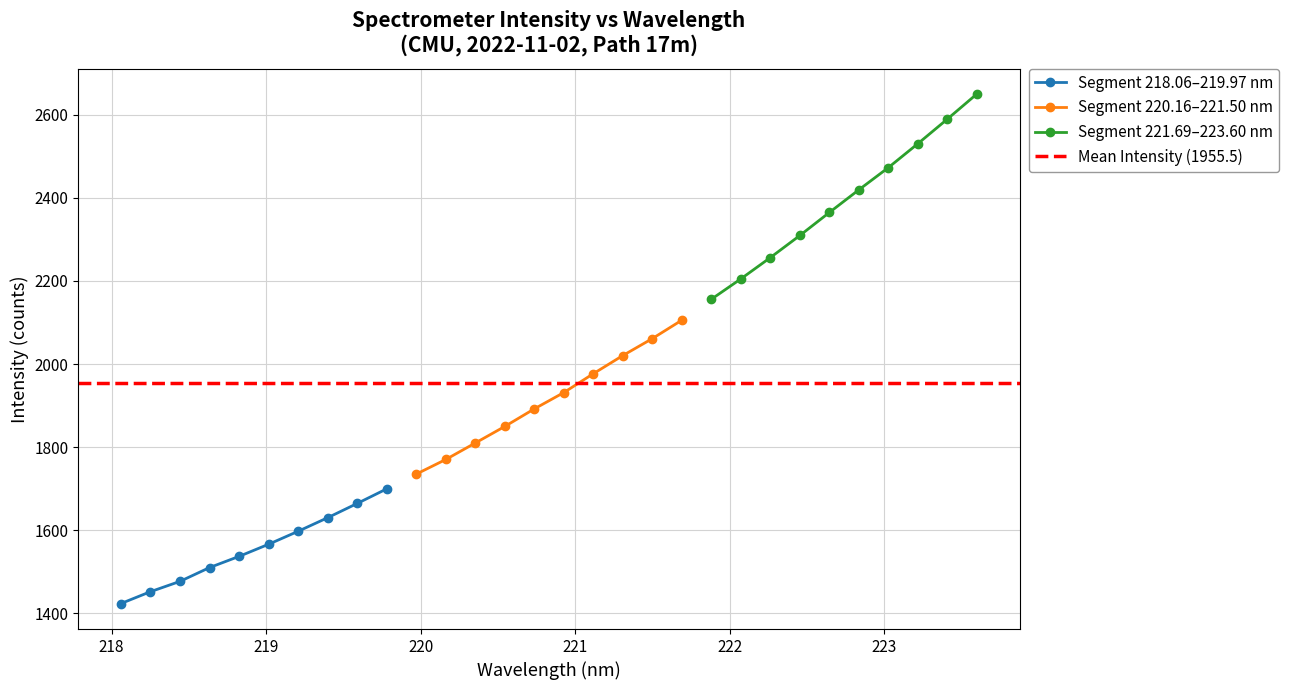

True or false: 222-224 nm has more than 0 points higher than both neighbors.

False